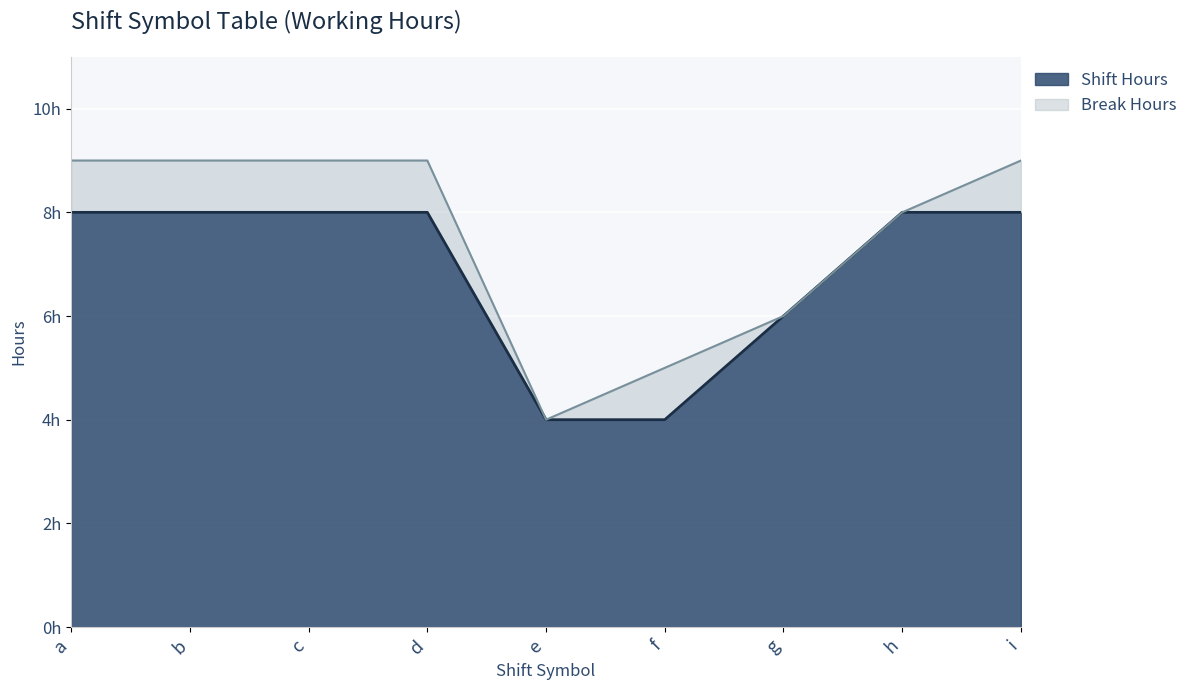

What is the change in value from d to e?

-4.0